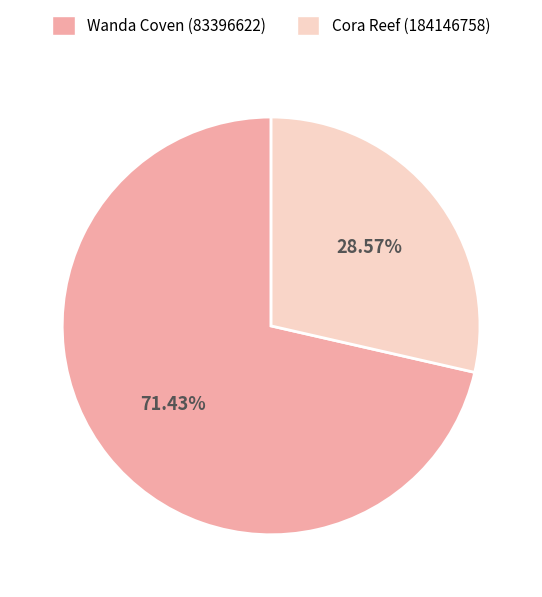

What percentage is the Cora Reef (184146758) slice, to the nearest percent?

29%